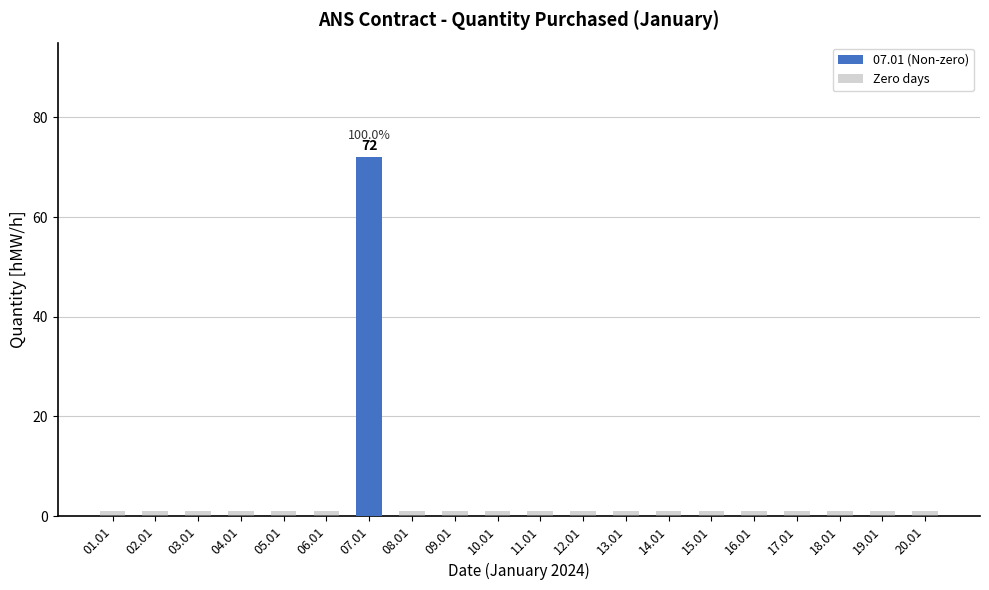

Reading left to right, transcribe all the data shown in this chart.

07.01 (Non-zero): 01.01=0	02.01=0	03.01=0	04.01=0	05.01=0	06.01=0	07.01=72	08.01=0	09.01=0	10.01=0	11.01=0	12.01=0	13.01=0	14.01=0	15.01=0	16.01=0	17.01=0	18.01=0	19.01=0	20.01=0
Zero days: 01.01=1	02.01=1	03.01=1	04.01=1	05.01=1	06.01=1	07.01=0	08.01=1	09.01=1	10.01=1	11.01=1	12.01=1	13.01=1	14.01=1	15.01=1	16.01=1	17.01=1	18.01=1	19.01=1	20.01=1